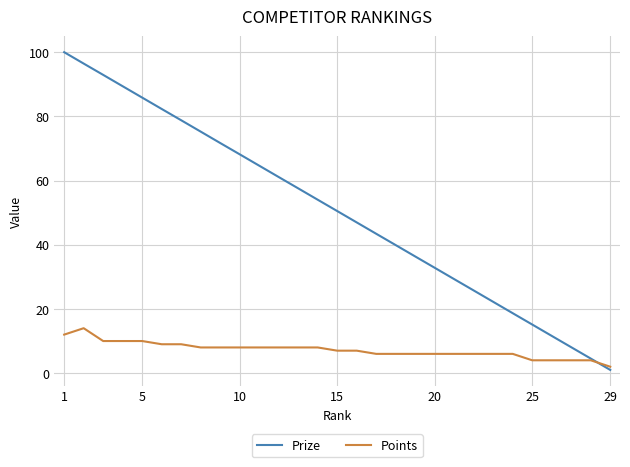

Which series has the largest total across all categories?

Prize